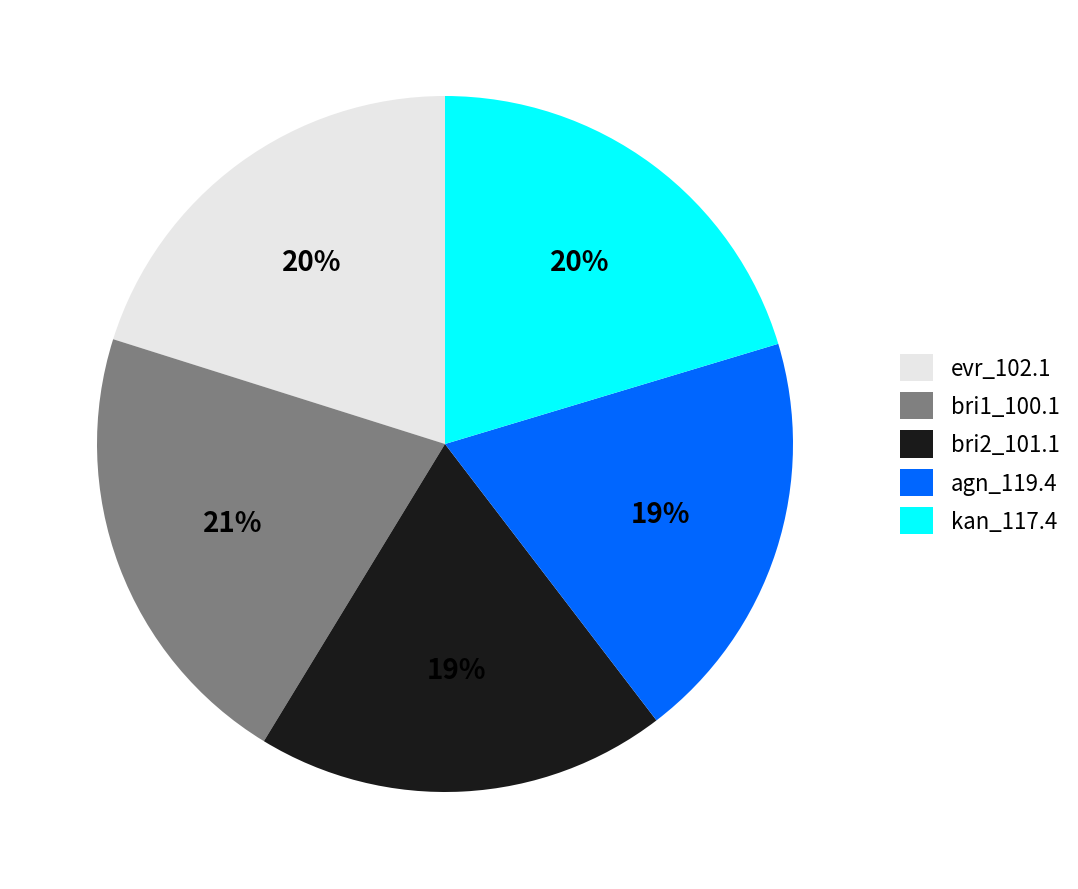

To the nearest percent, what is the combined percentage of evr_102.1 and agn_119.4?

39%